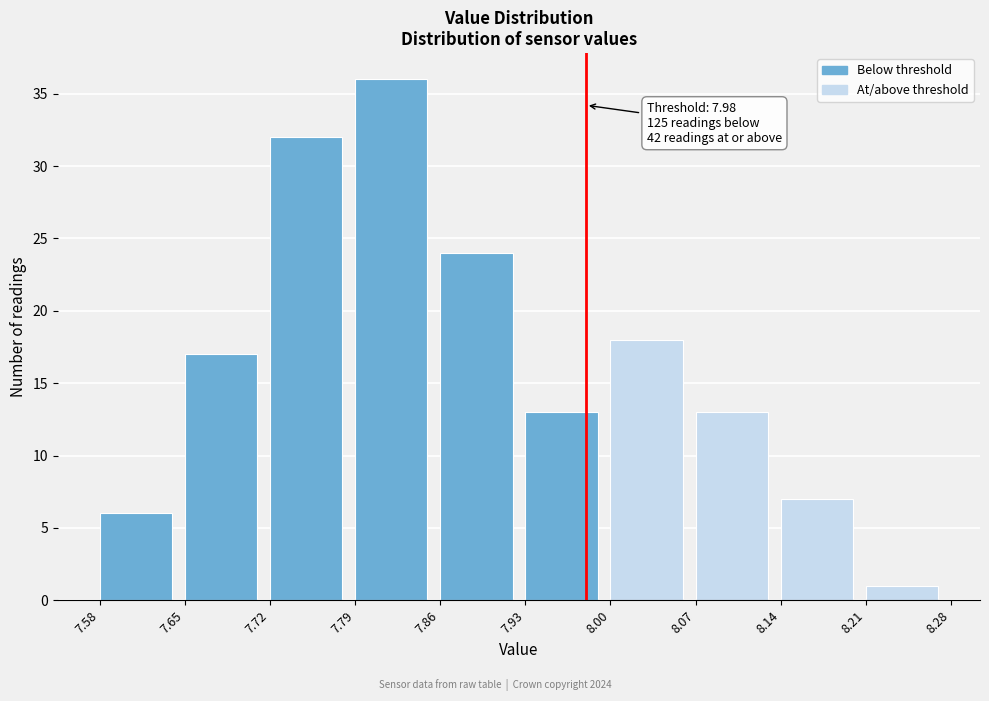

Which range on the x-axis has the tallest bar?

7.79 to 7.86